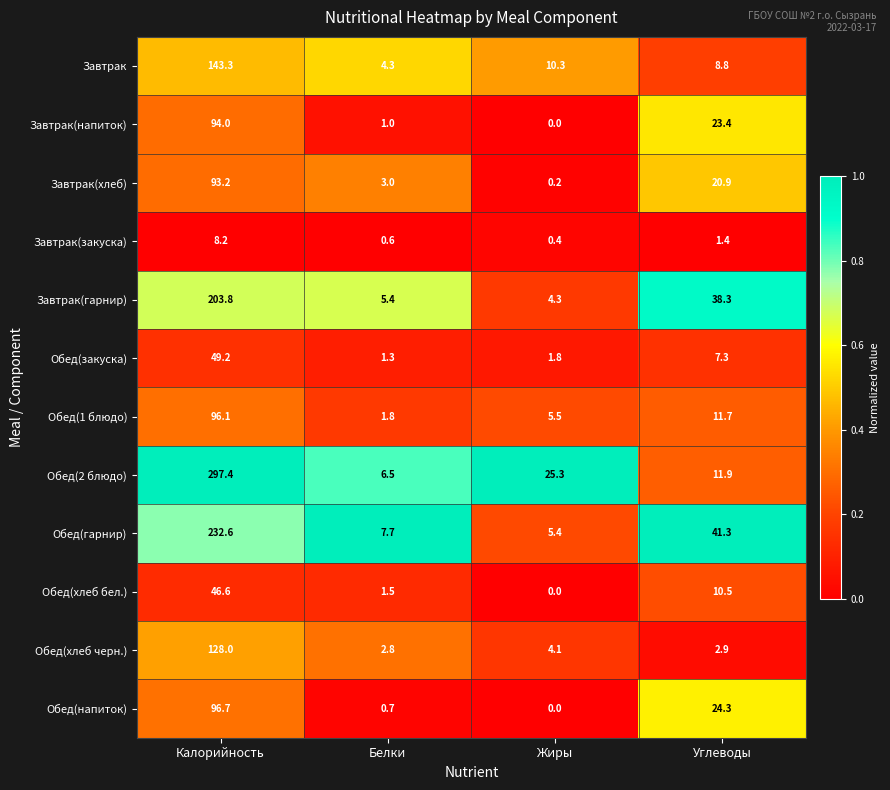

True or false: Завтрак(гарнир) has a value of 7.5 at Жиры.

False